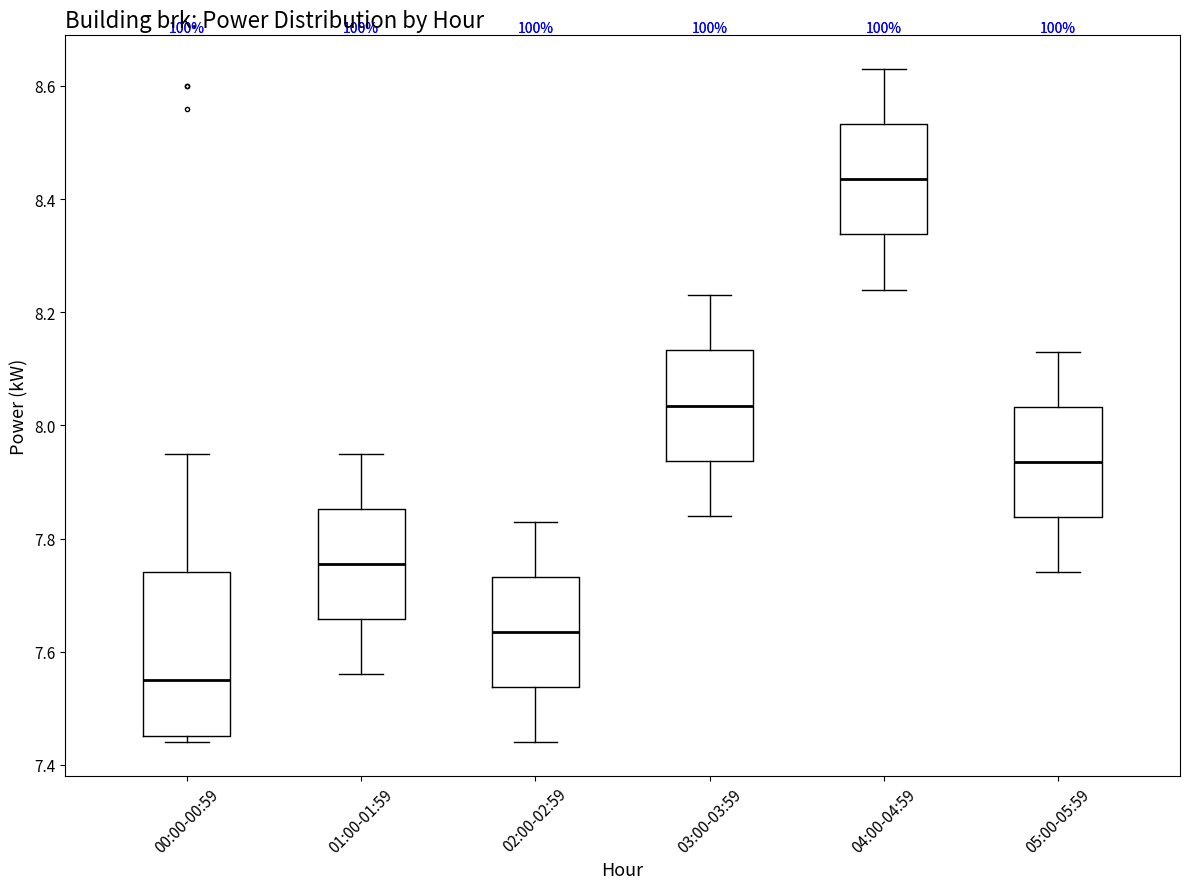

Reading left to right, read every box against the y-axis: the position of its median line, the range the box covers, and the ends of its whiskers. The values are not printed on the chart, so give them approximately, as read against the axis.

00:00-00:59: median 7.56, box 7.46 to 7.74, whiskers 7.44 to 7.96
01:00-01:59: median 7.76, box 7.66 to 7.86, whiskers 7.56 to 7.96
02:00-02:59: median 7.64, box 7.54 to 7.74, whiskers 7.44 to 7.84
03:00-03:59: median 8.04, box 7.94 to 8.14, whiskers 7.84 to 8.24
04:00-04:59: median 8.44, box 8.34 to 8.54, whiskers 8.24 to 8.64
05:00-05:59: median 7.94, box 7.84 to 8.04, whiskers 7.74 to 8.14